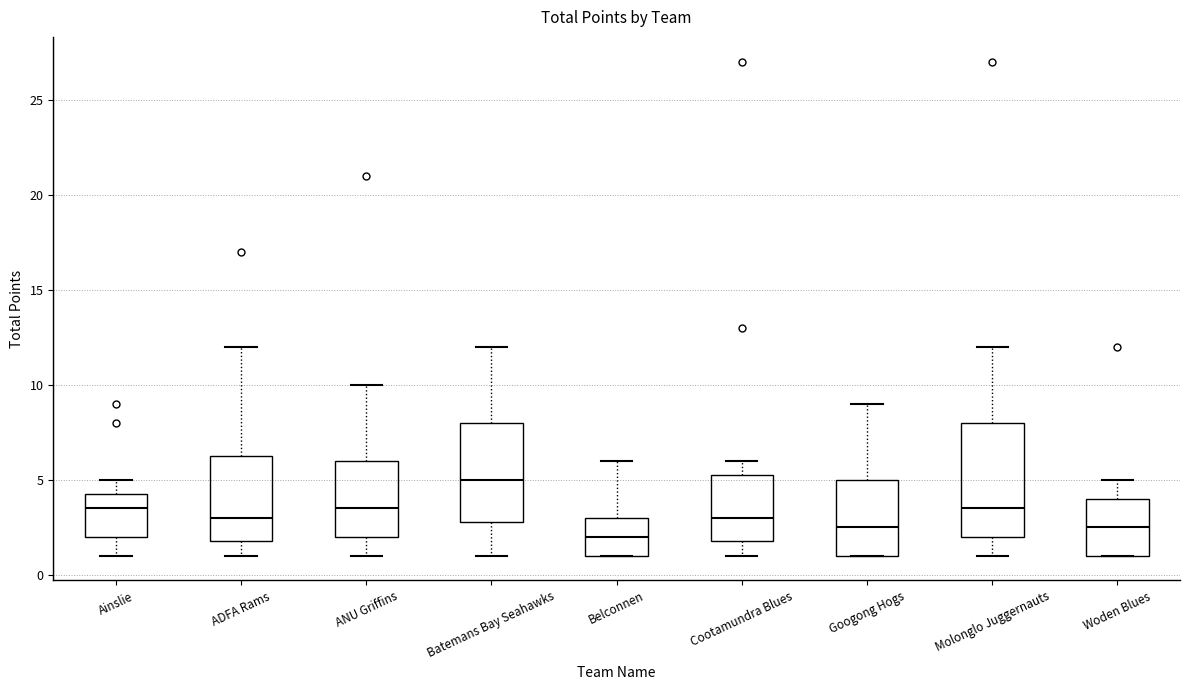

Which box is the tallest, from its lower edge to its upper edge?

Molonglo Juggernauts